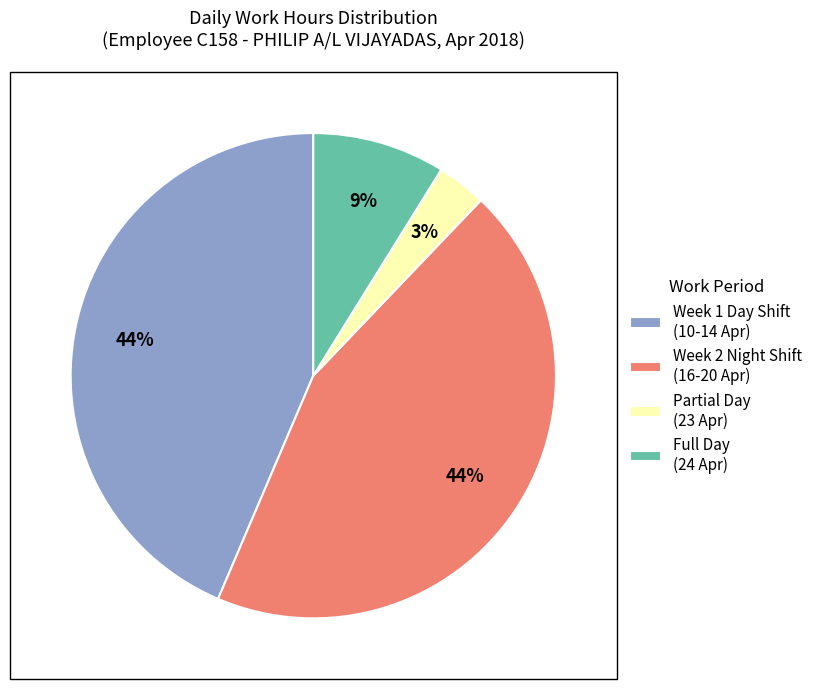

To the nearest percent, what percentage of the pie is Partial Day (23 Apr)?

3%